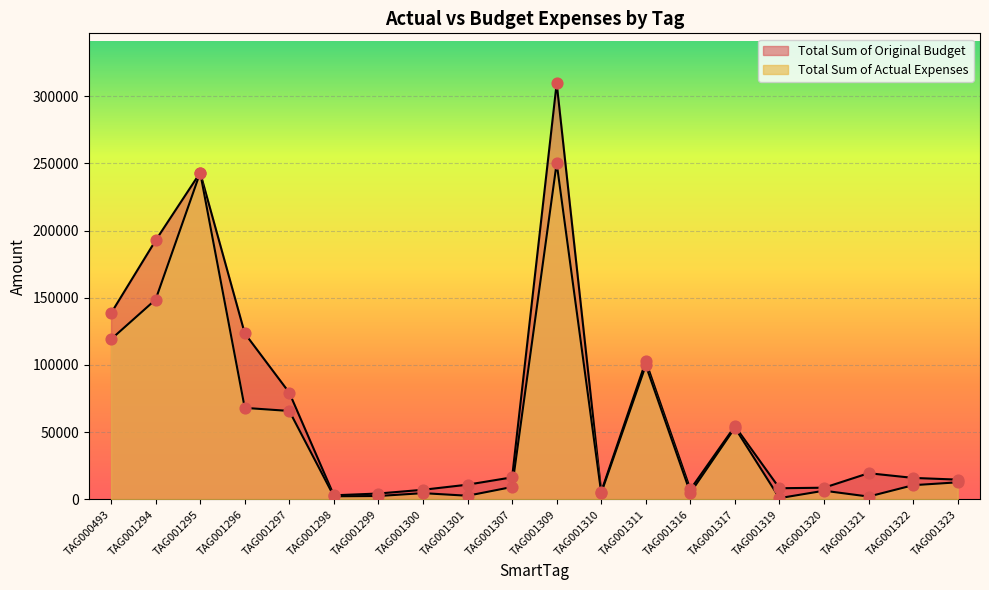

Which series has the widest spread of Y values?

Total Sum of Original Budget